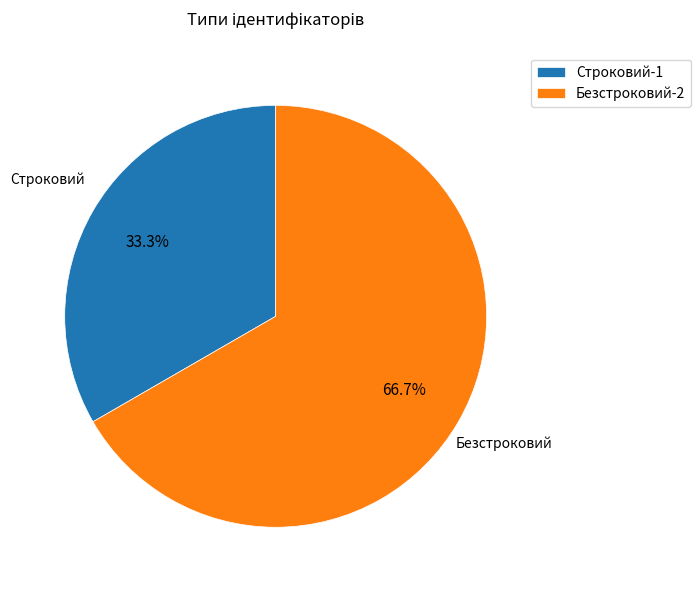

How much of the chart is everything except Строковий?

66.7%